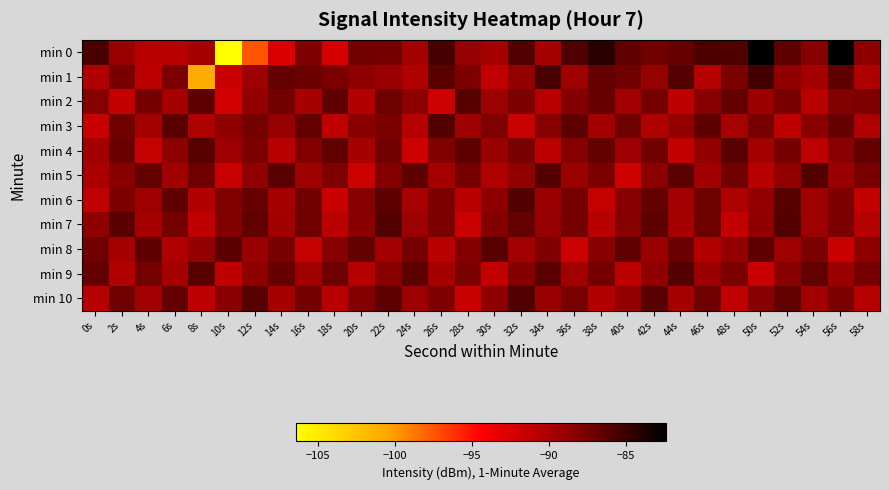

What is the total value across all series at 36s?

-971.1